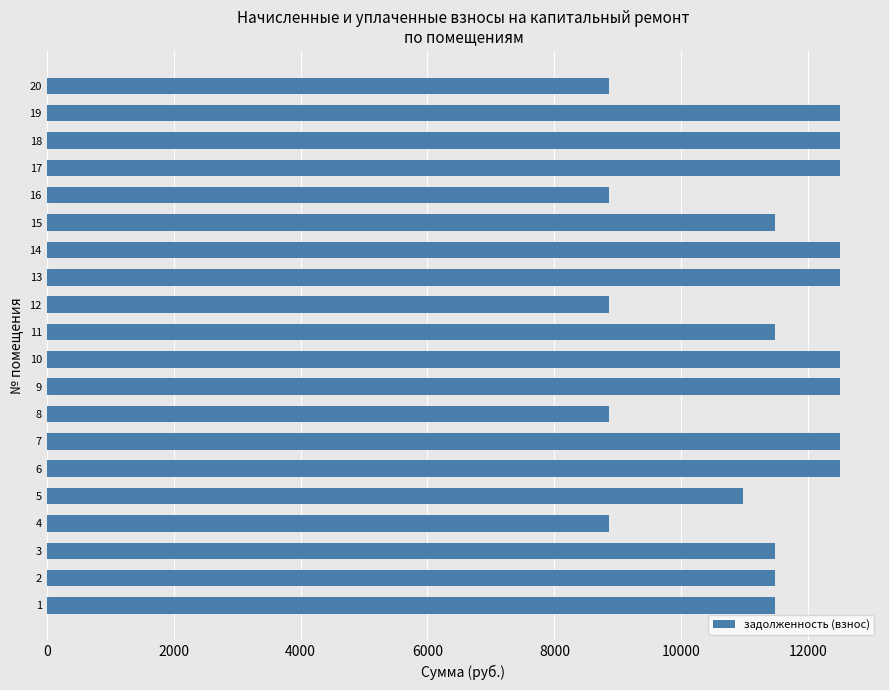

What is the difference between the maximum and minimum values?

3646.6